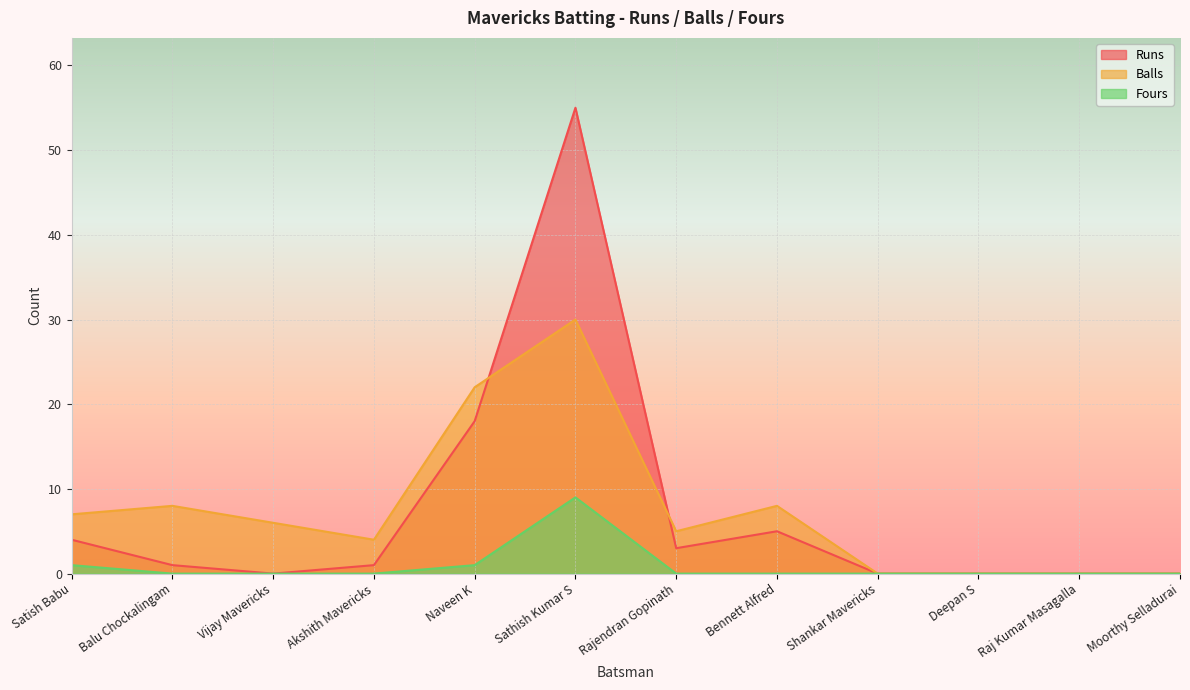

Which series changed the most between Vijay Mavericks and Deepan S?

Balls